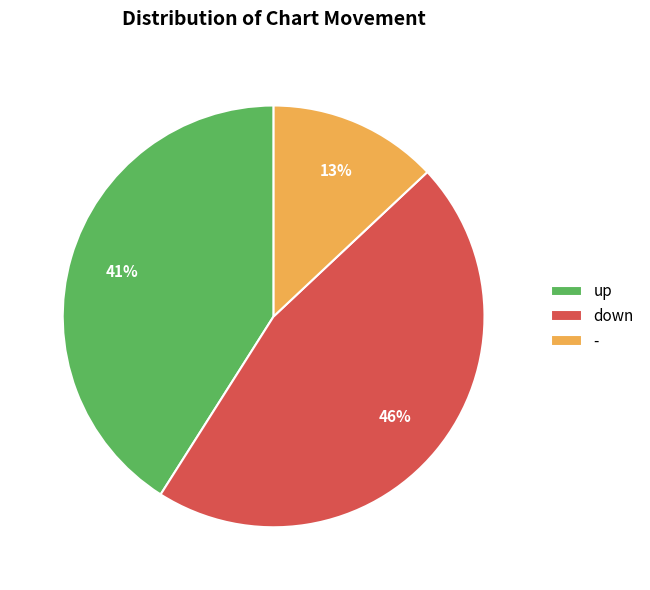

Is the sum of up and - greater than half?

Yes